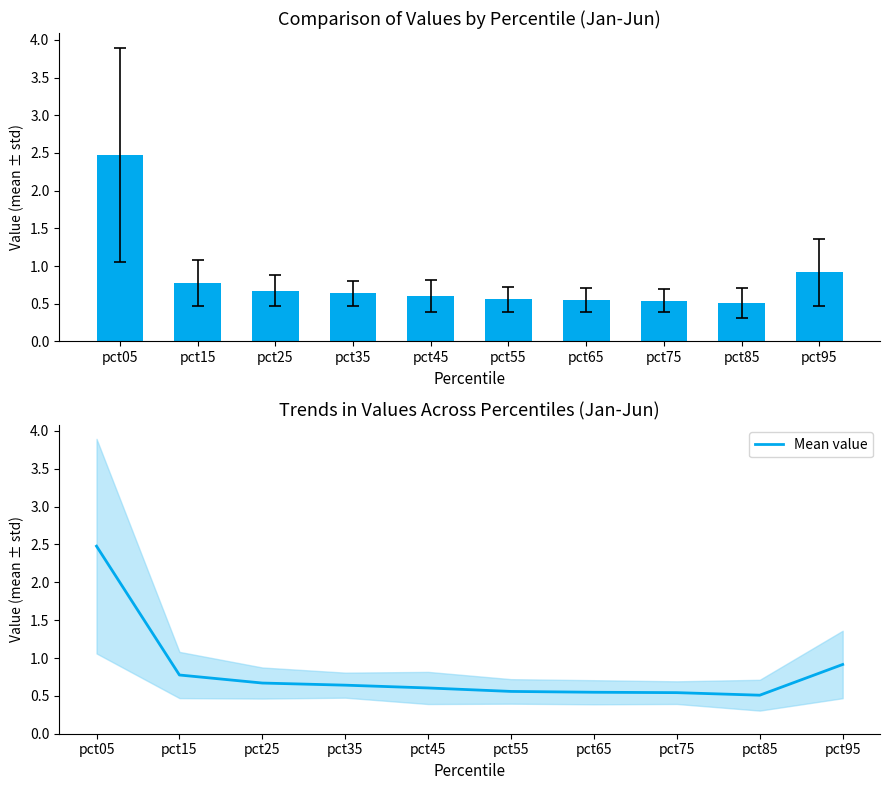

Which label corresponds to the smallest value in the chart?

pct85